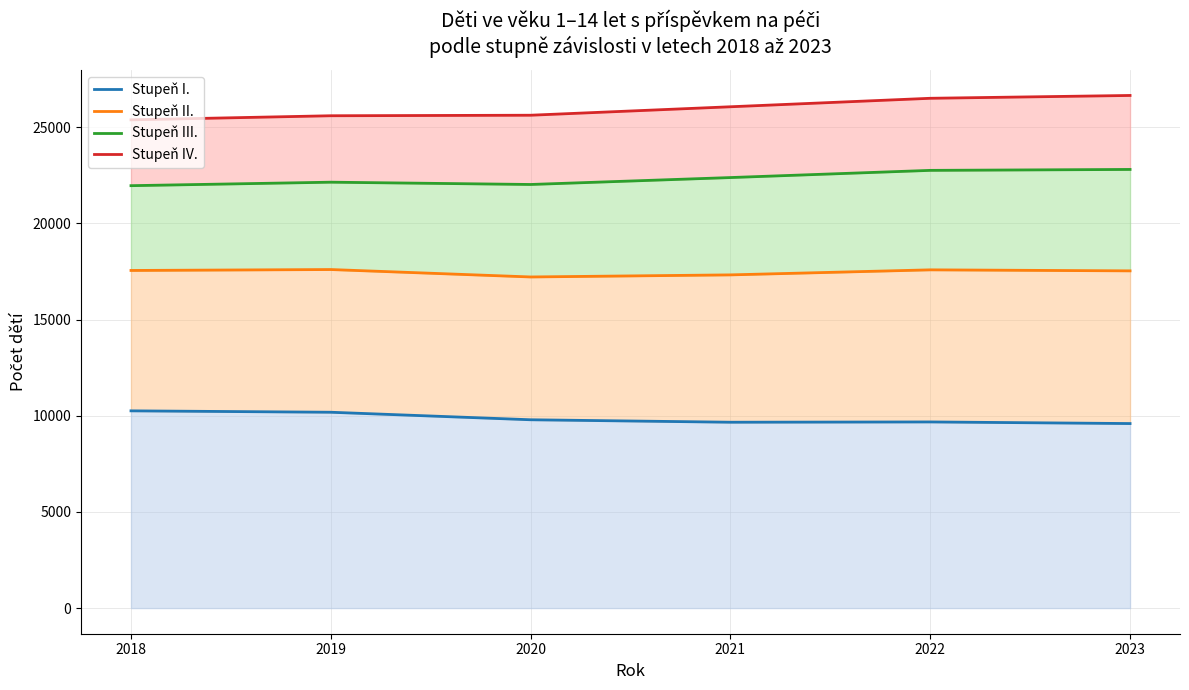

Which category has the highest value in the Stupeň I. series?

2018